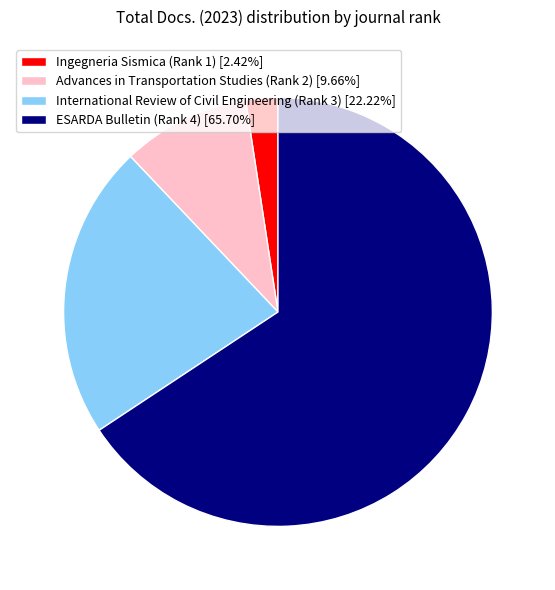

Is there a majority slice in this chart?

Yes